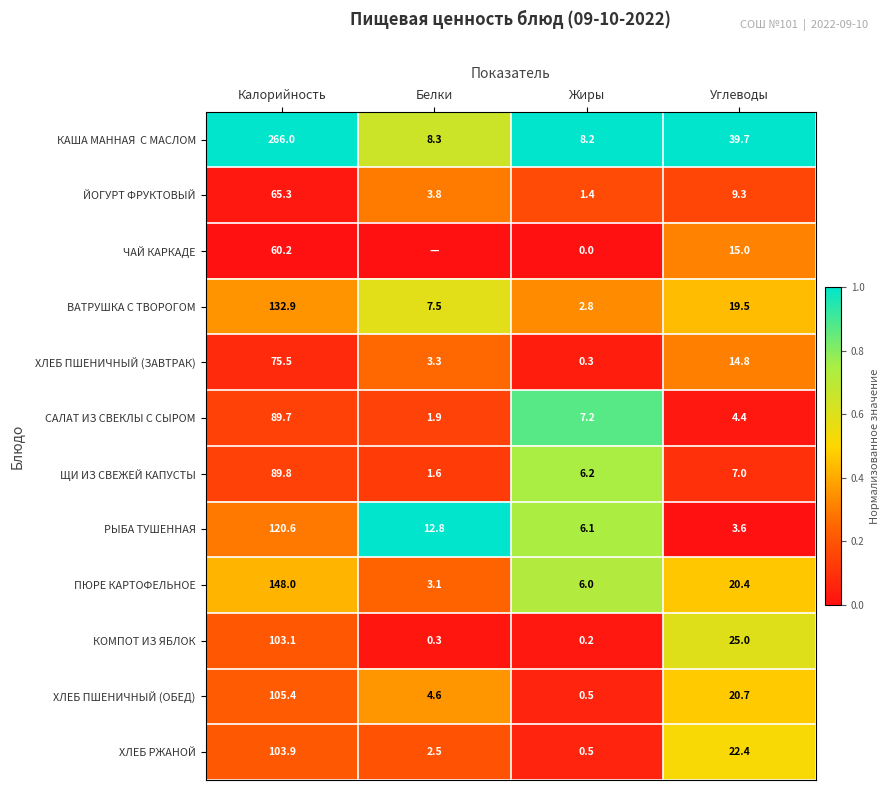

Rank the categories by ХЛЕБ ПШЕНИЧНЫЙ (ОБЕД) value from highest to lowest.

Калорийность, Углеводы, Белки, Жиры